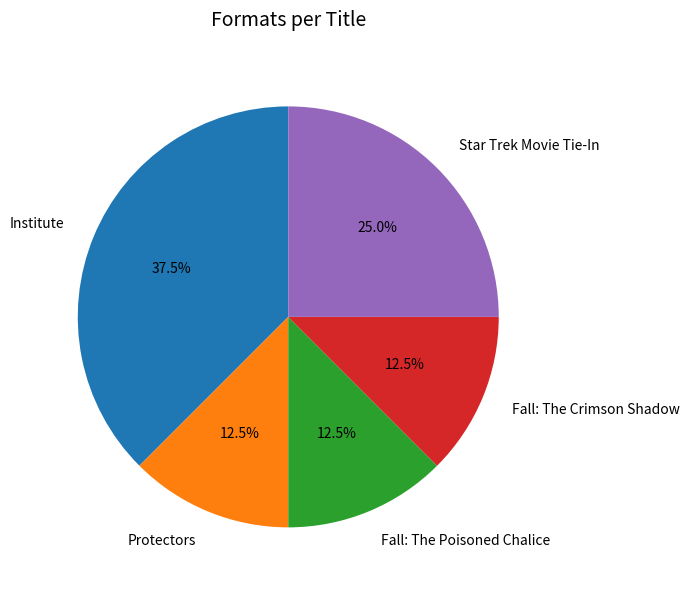

Is Institute the majority of the pie?

No